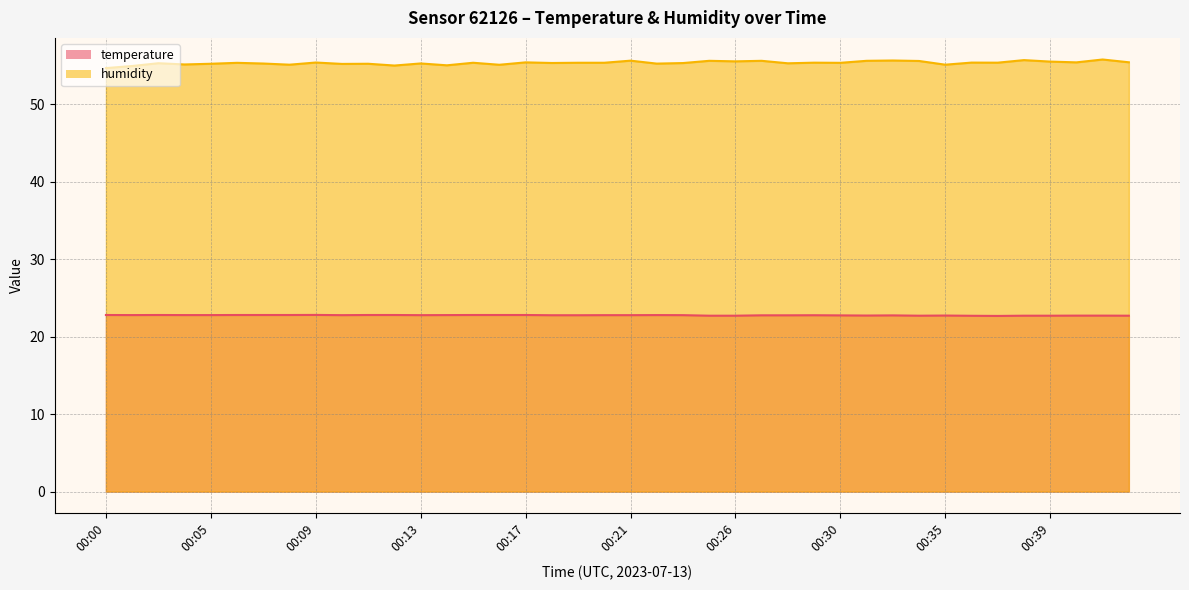

What is the maximum value shown in the chart?

55.8